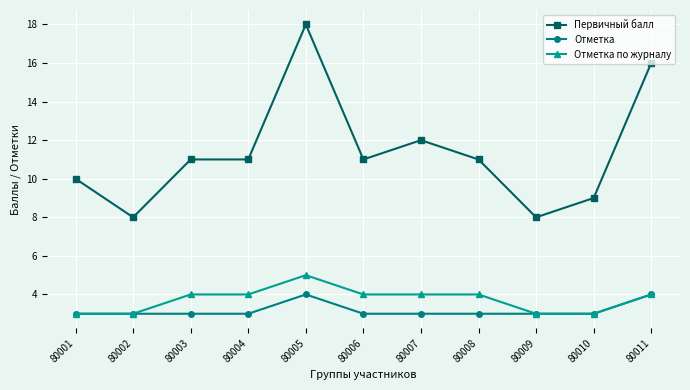

Does the chart display data point markers on the line(s)?

Yes